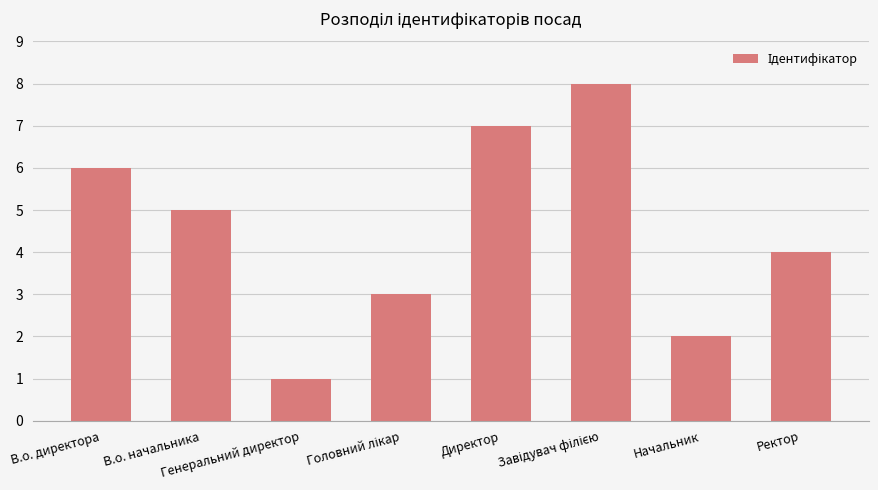

What is the label of the 5th bar from the left?

Директор